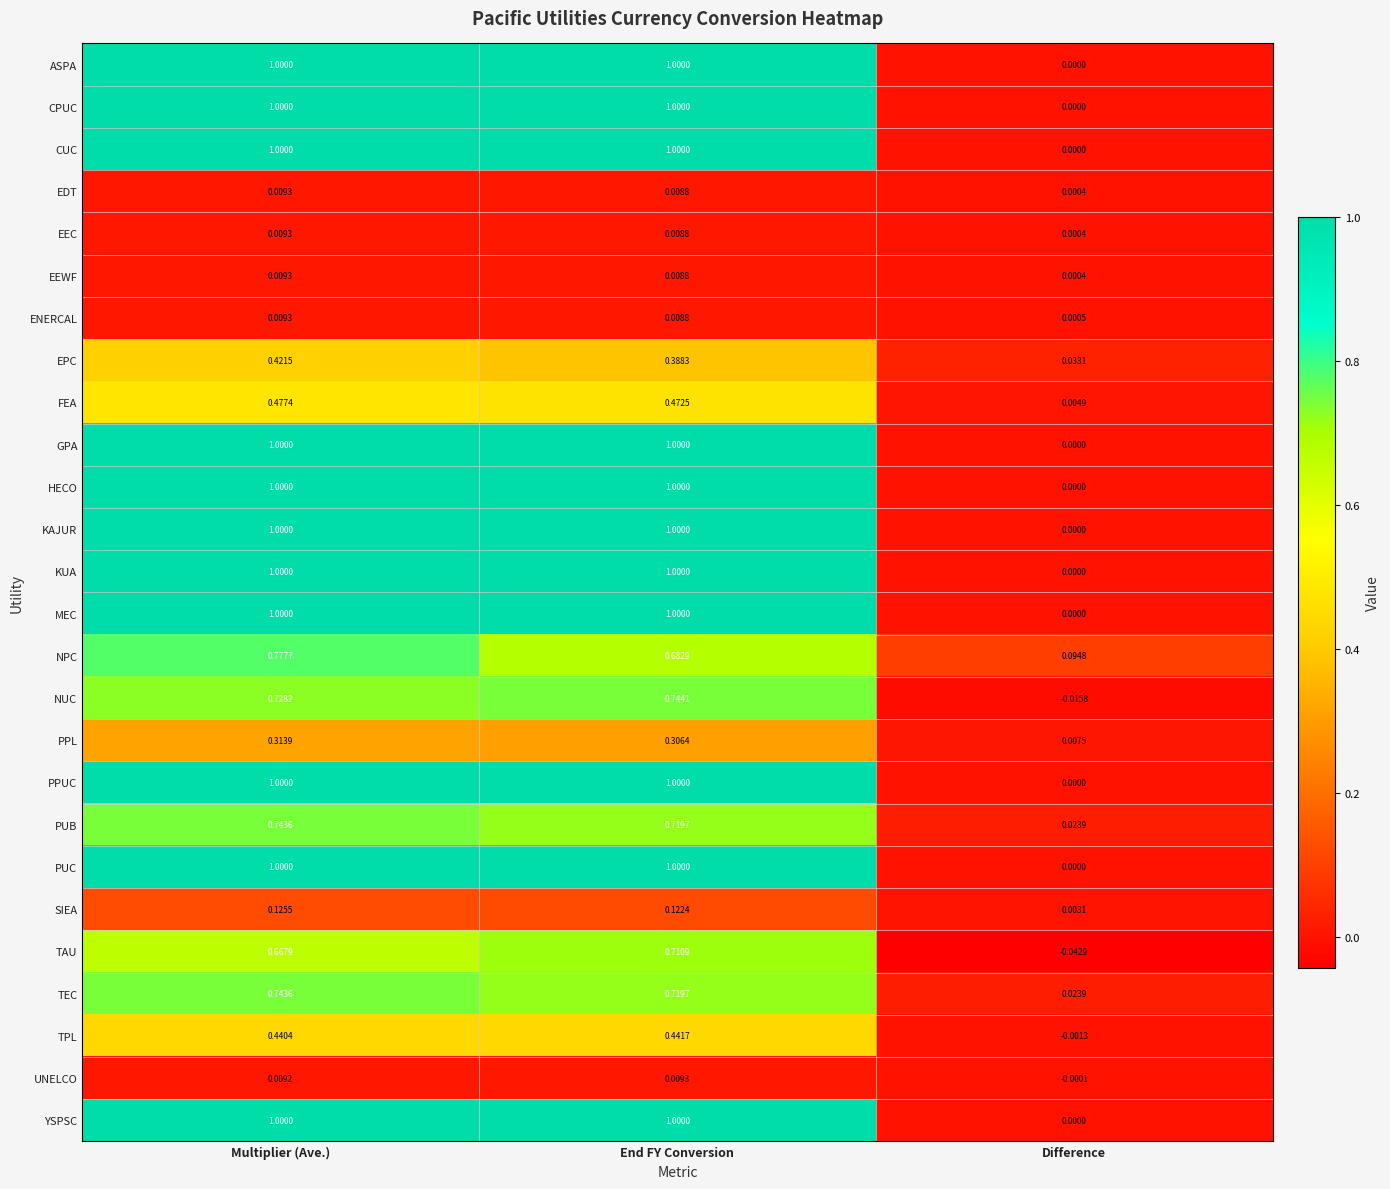

Where is PPUC nearest to the value 0?

Difference